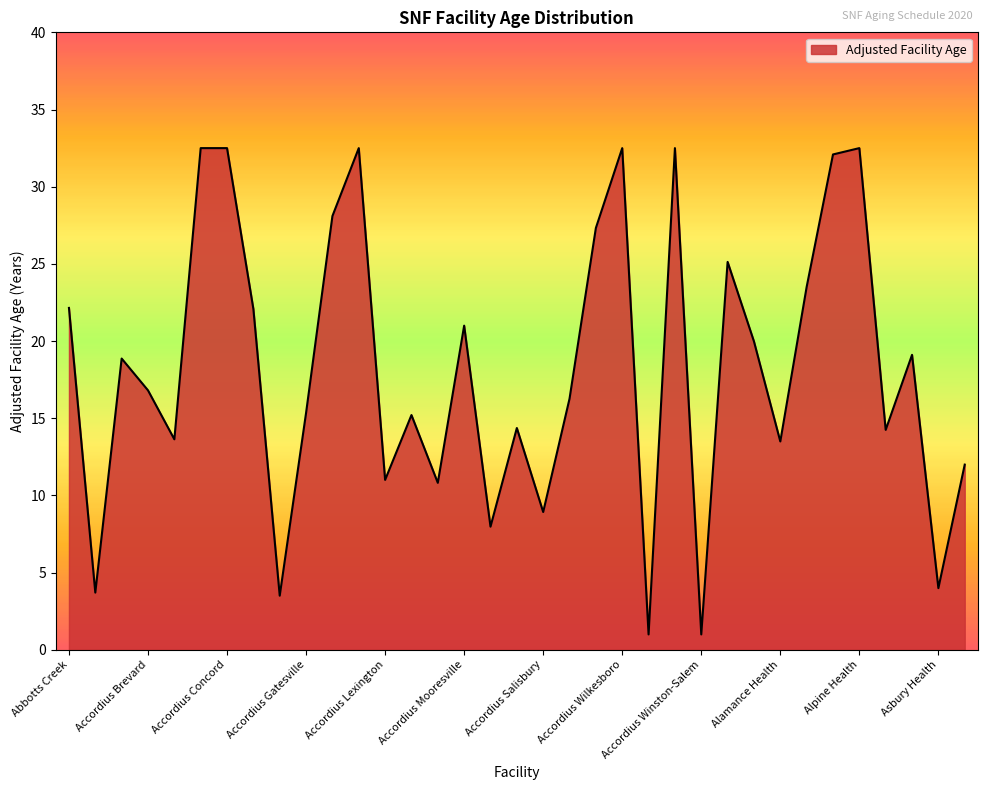

What is the difference between the maximum and minimum values?

31.5